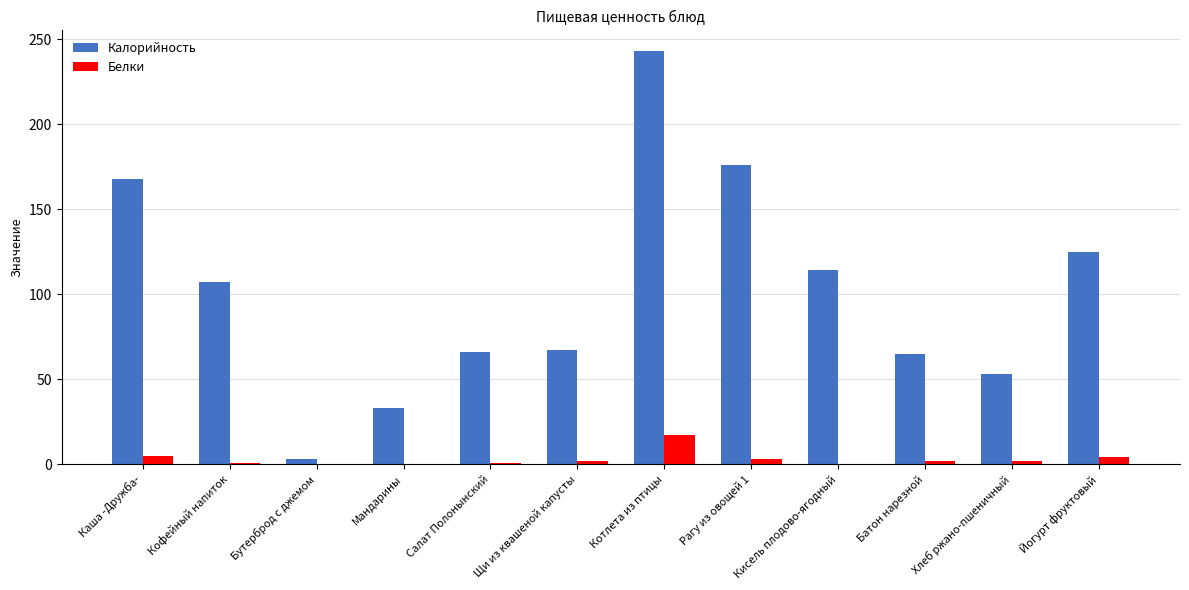

Are the bars grouped side by side (vs. stacked)?

Yes